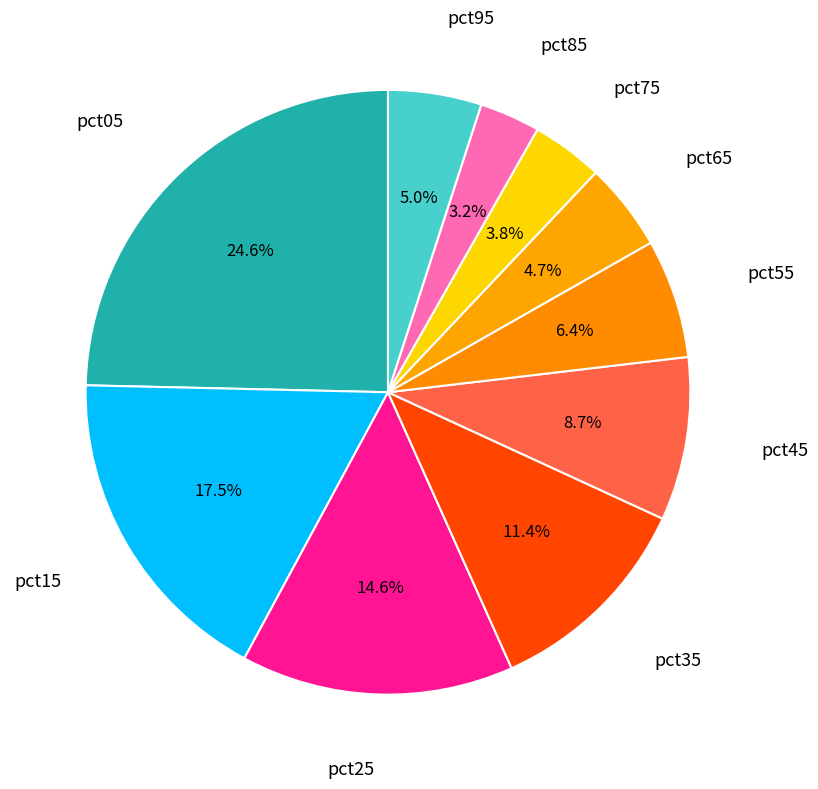

How many segments does this pie chart have?

10